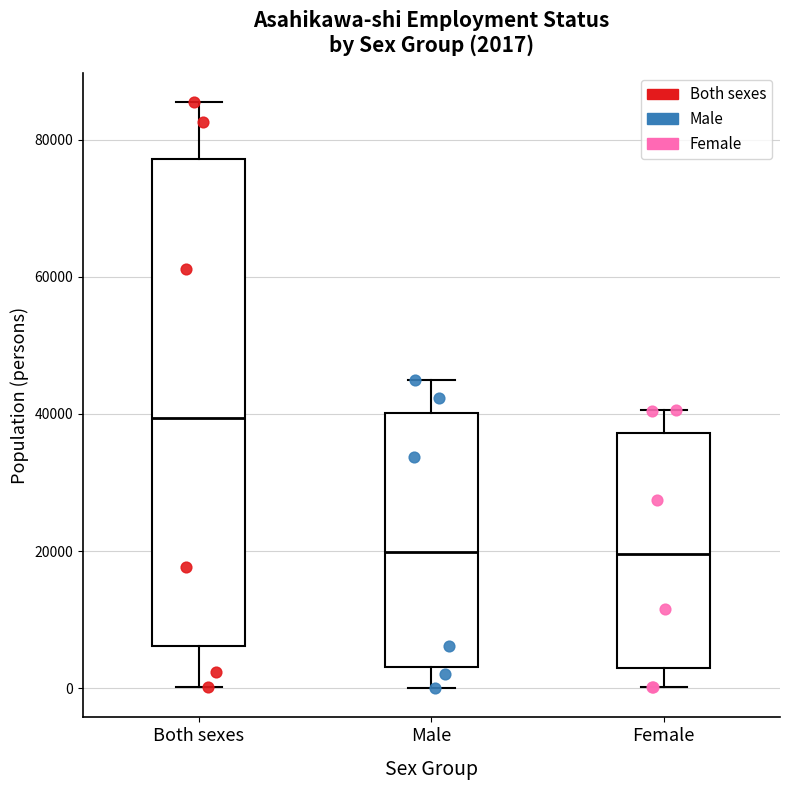

Comparing the boxes themselves (not the whiskers), which one is the tallest?

Both sexes